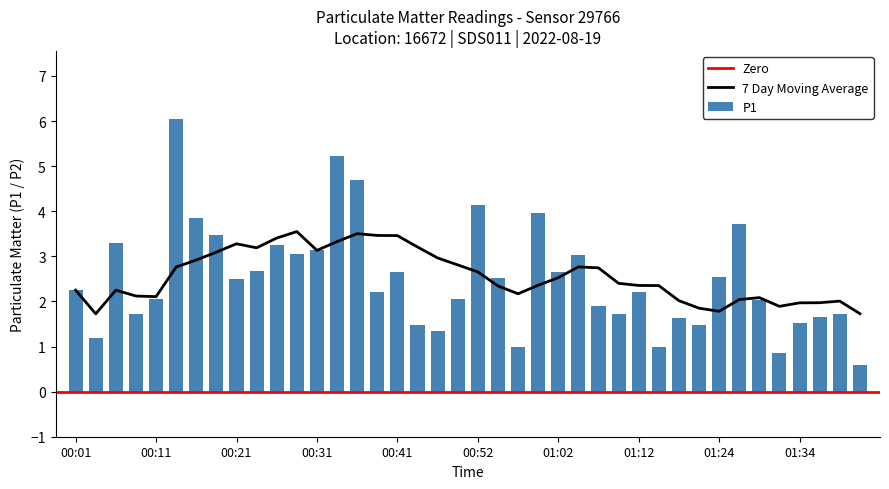

The value at 00:06 is 1.9. True or false?

False